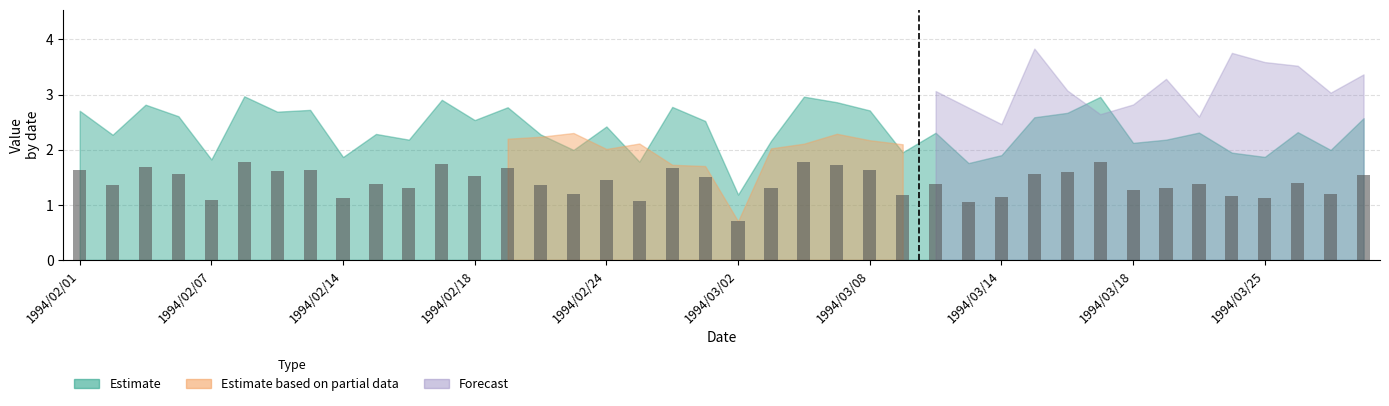

Count the number of values greater than 1.

39